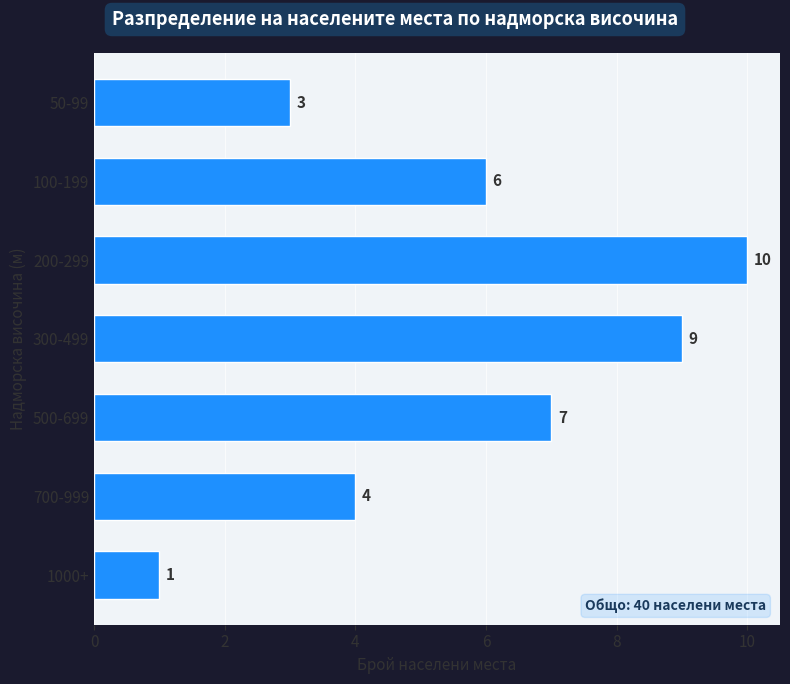

Reading bottom to top, extract all data points from this chart.

1	4	7	9	10	6	3